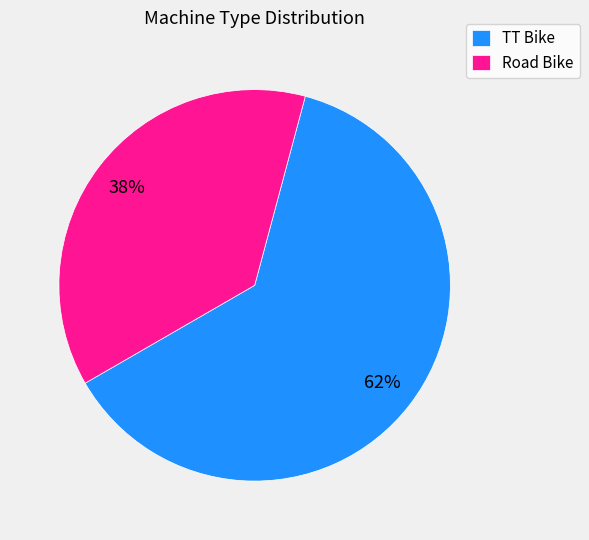

True or false: Road Bike accounts for 38% of the total.

True